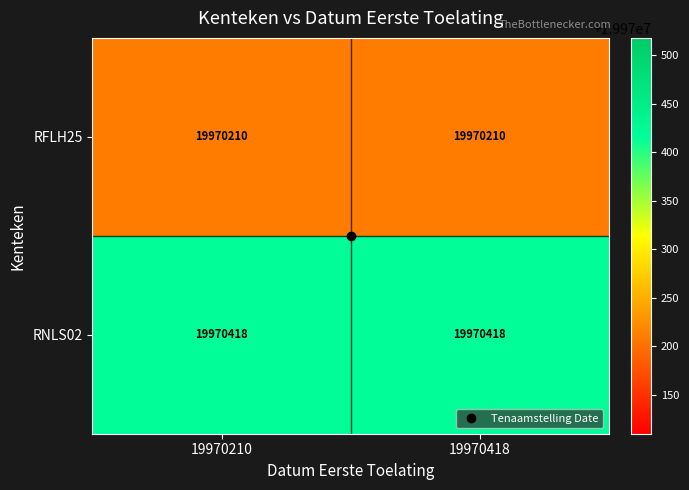

What is the greatest value displayed?

19970418